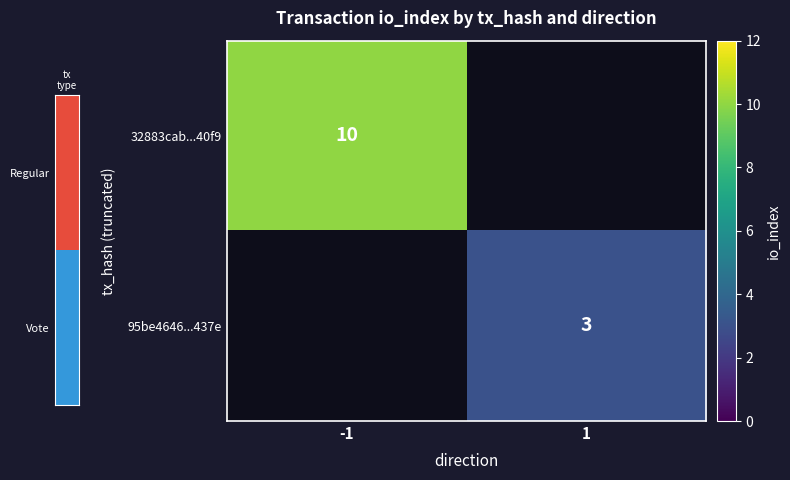

The value of 32883cab...40f9 at -1 is 7. True or false?

False